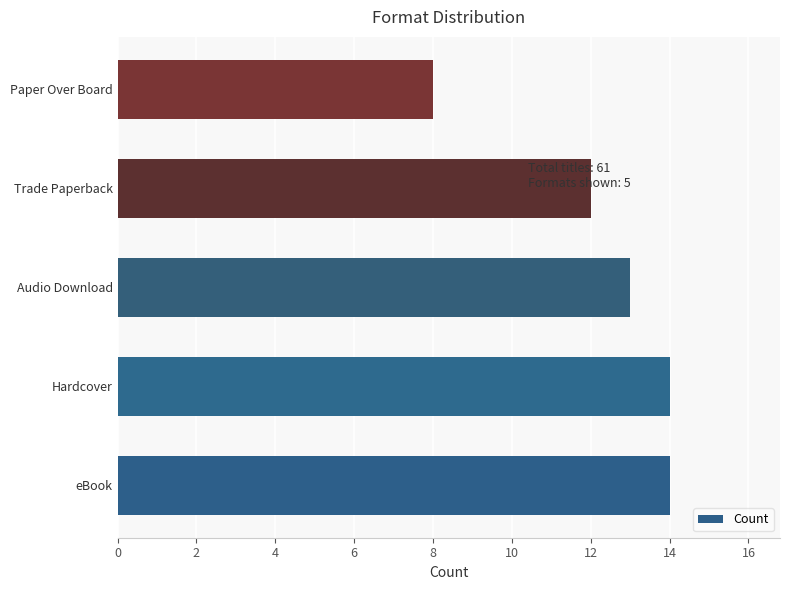

What is the minimum value shown in the chart?

8